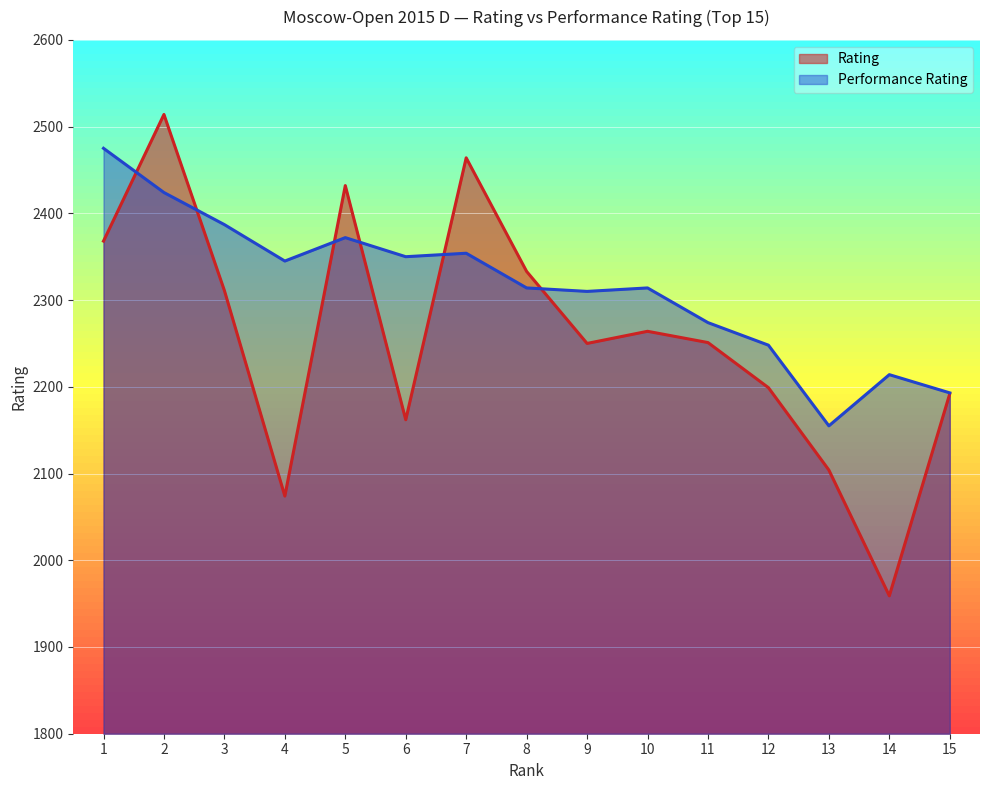

List the series in order of their overall mean, highest first.

Performance Rating, Rating